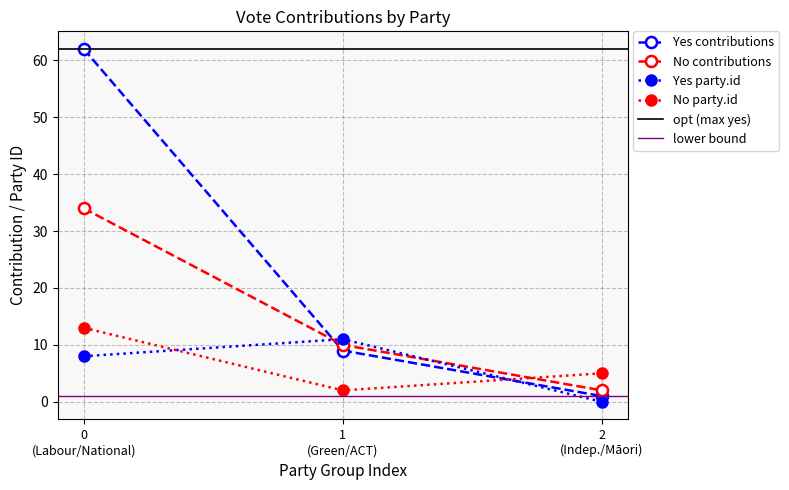

What is the highest value of the No contributions series?

34